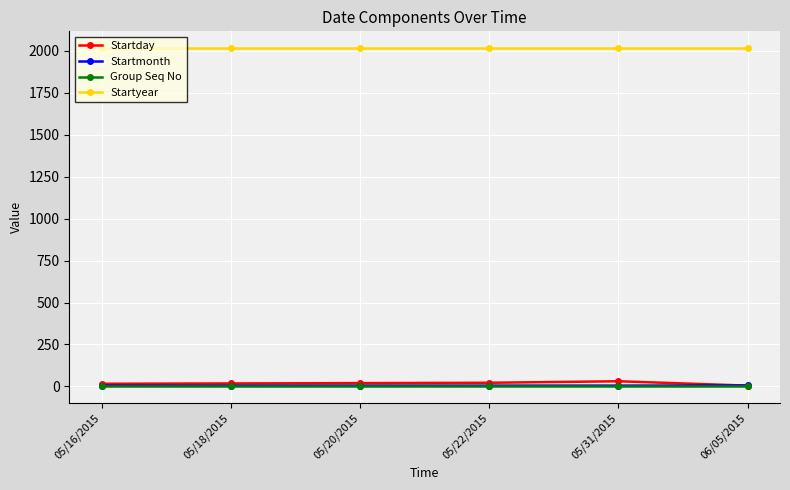

True or false: Startmonth and Group Seq No cross at least once.

False